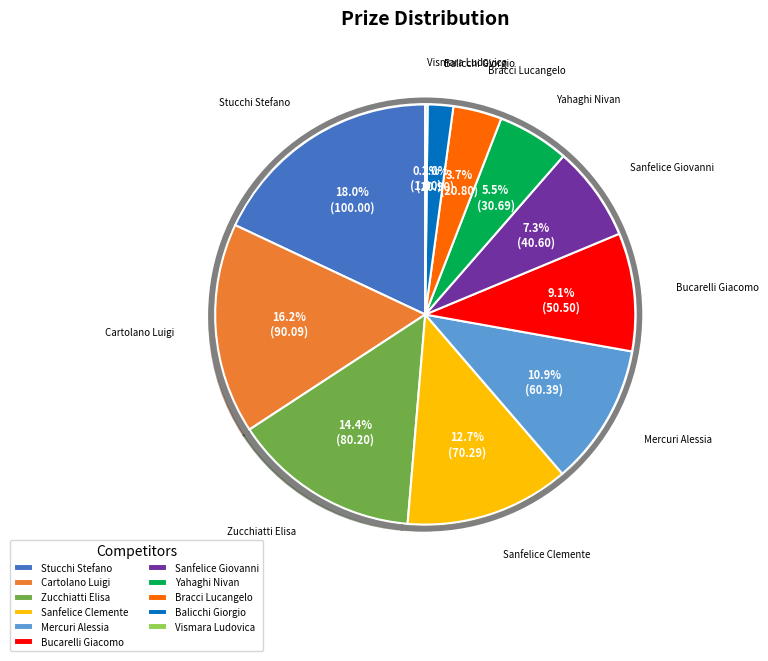

What is the ratio of the value at Bracci Lucangelo to the value at Bucarelli Giacomo?

0.4